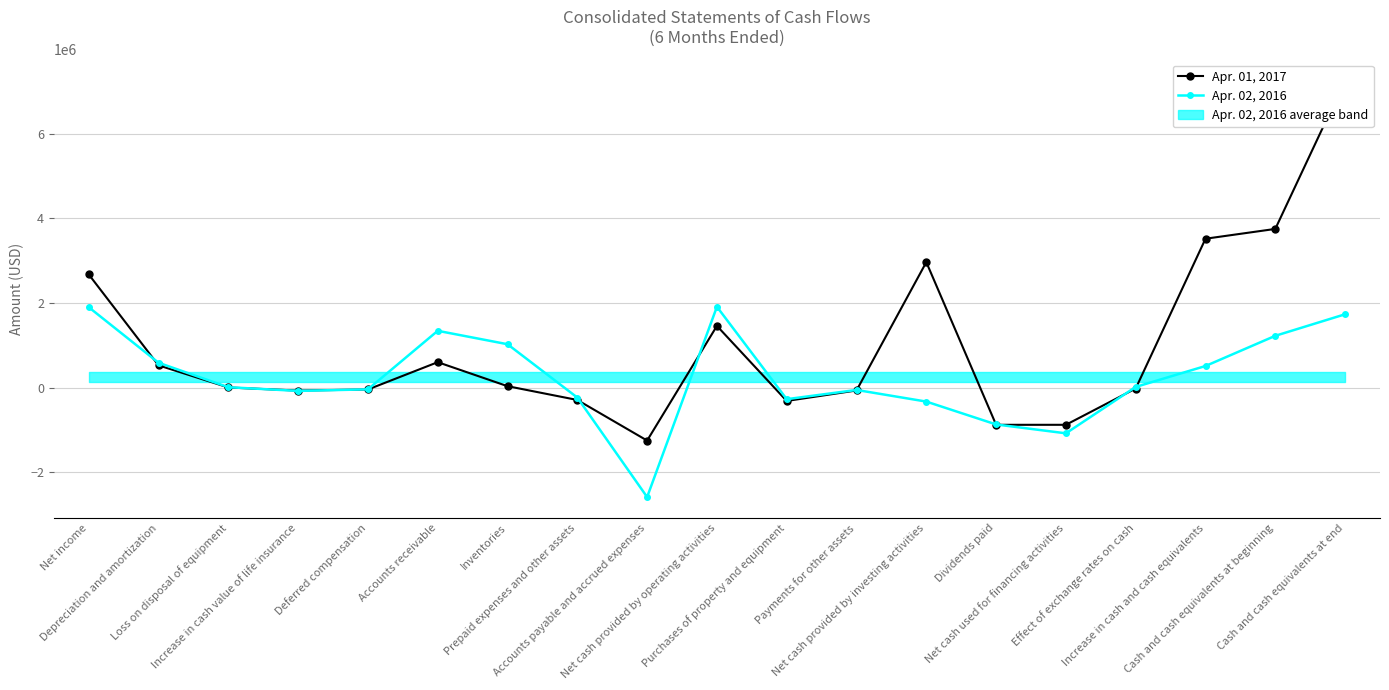

Reading right to left, what are all the values shown in this chart?

Apr. 01, 2017: Cash and cash equivalents at end=7273691	Cash and cash equivalents at beginning=3752945	Increase in cash and cash equivalents=3520746	Effect of exchange rates on cash=-22849	Net cash used for financing activities=-881800	Dividends paid=-881800	Net cash provided by investing activities=2966873	Payments for other assets=-69483	Purchases of property and equipment=-317495	Net cash provided by operating activities=1458522	Accounts payable and accrued expenses=-1254613	Prepaid expenses and other assets=-294377	Inventories=32164	Accounts receivable=600057	Deferred compensation=-45941	Increase in cash value of life insurance=-72383	Loss on disposal of equipment=1569	Depreciation and amortization=524810	Net income=2676367
Apr. 02, 2016: Cash and cash equivalents at end=1733380	Cash and cash equivalents at beginning=1224026	Increase in cash and cash equivalents=509354	Effect of exchange rates on cash=14500	Net cash used for financing activities=-1083470	Dividends paid=-873590	Net cash provided by investing activities=-332451	Payments for other assets=-57067	Purchases of property and equipment=-275384	Net cash provided by operating activities=1910775	Accounts payable and accrued expenses=-2591084	Prepaid expenses and other assets=-237074	Inventories=1024721	Accounts receivable=1342115	Deferred compensation=-42769	Increase in cash value of life insurance=-79715	Loss on disposal of equipment=7658	Depreciation and amortization=586422	Net income=1900501